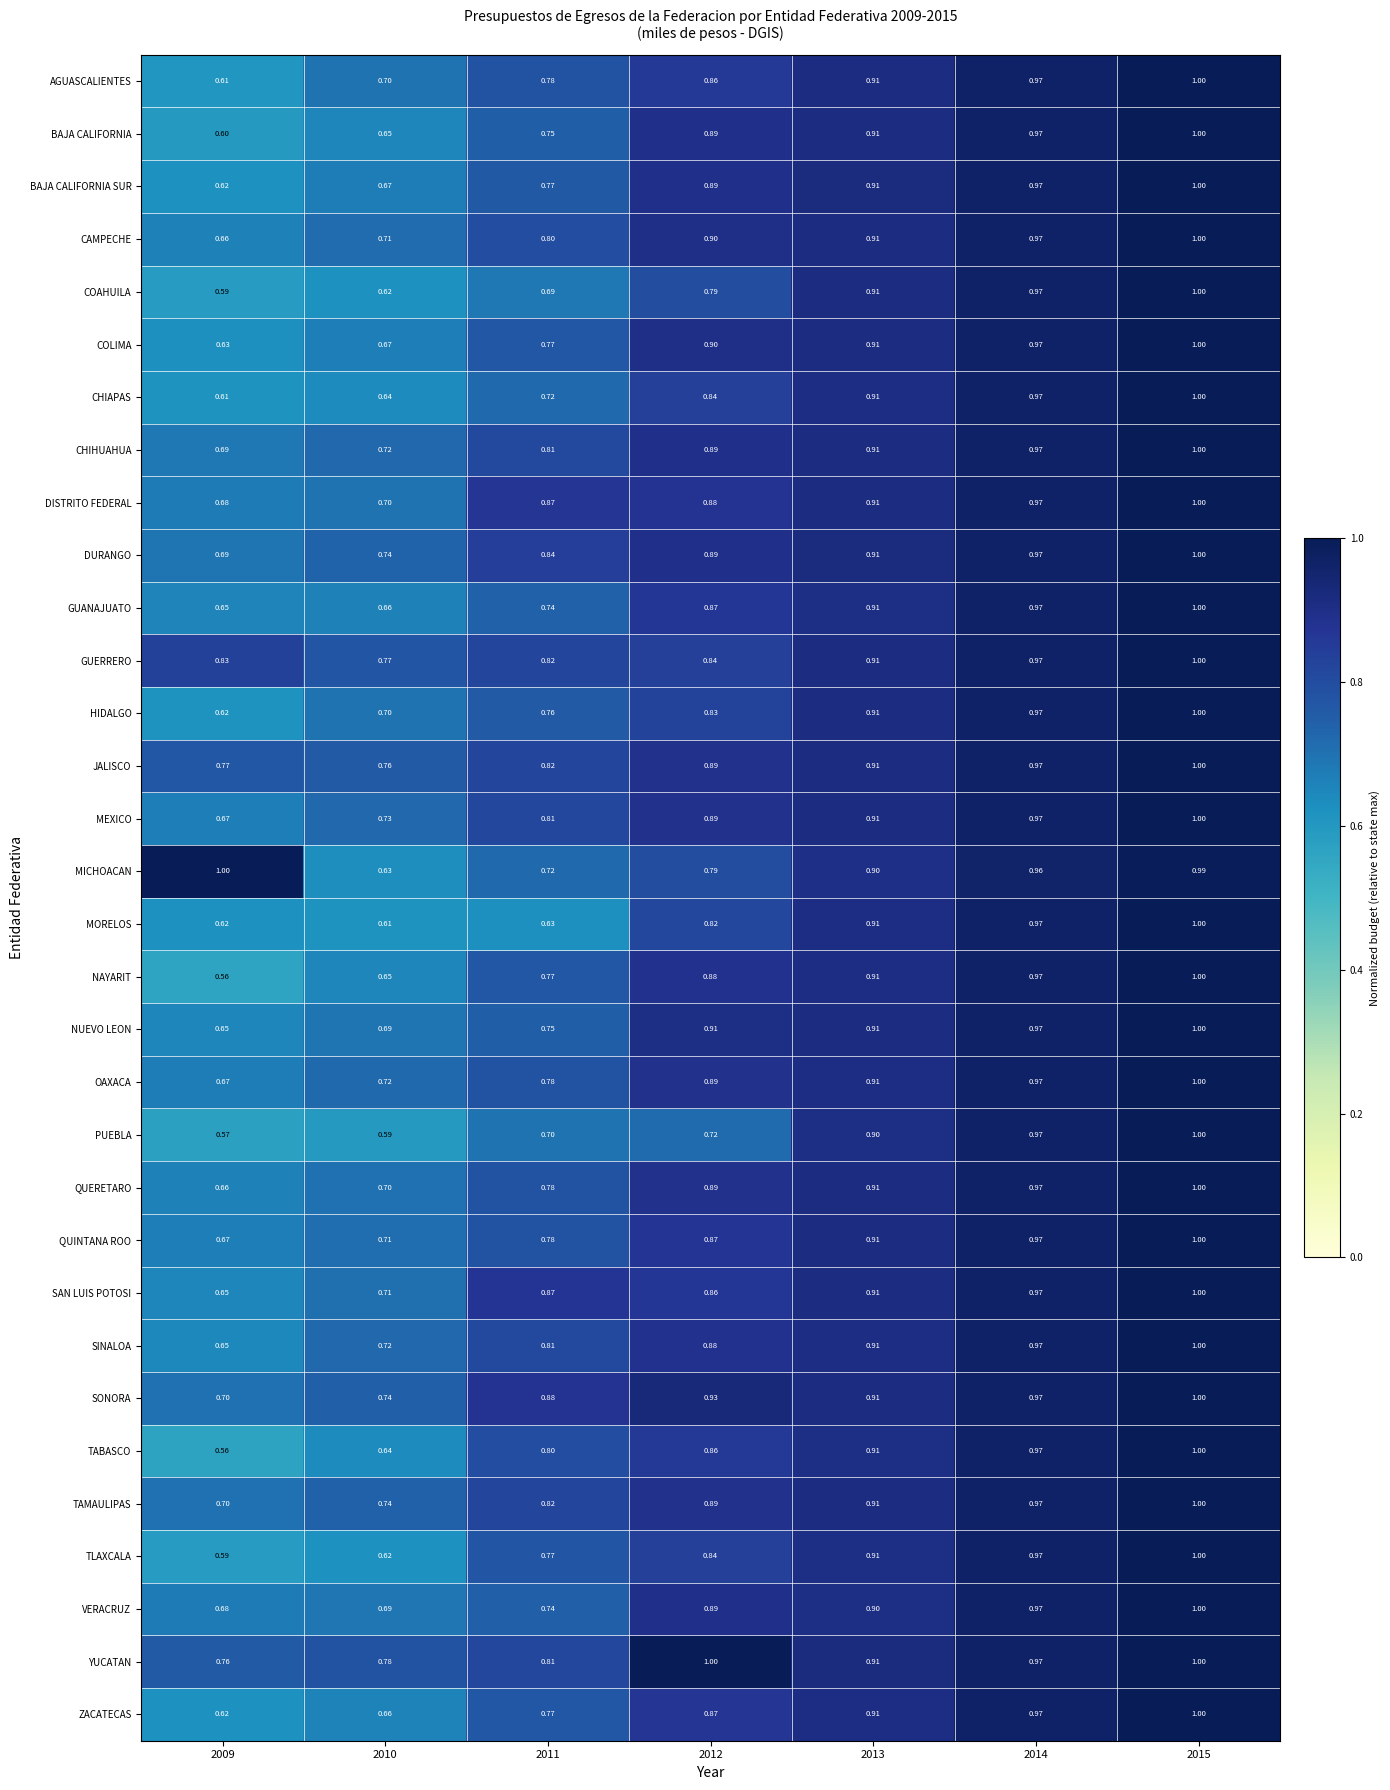

At how many categories does at least one series exceed 0?

7